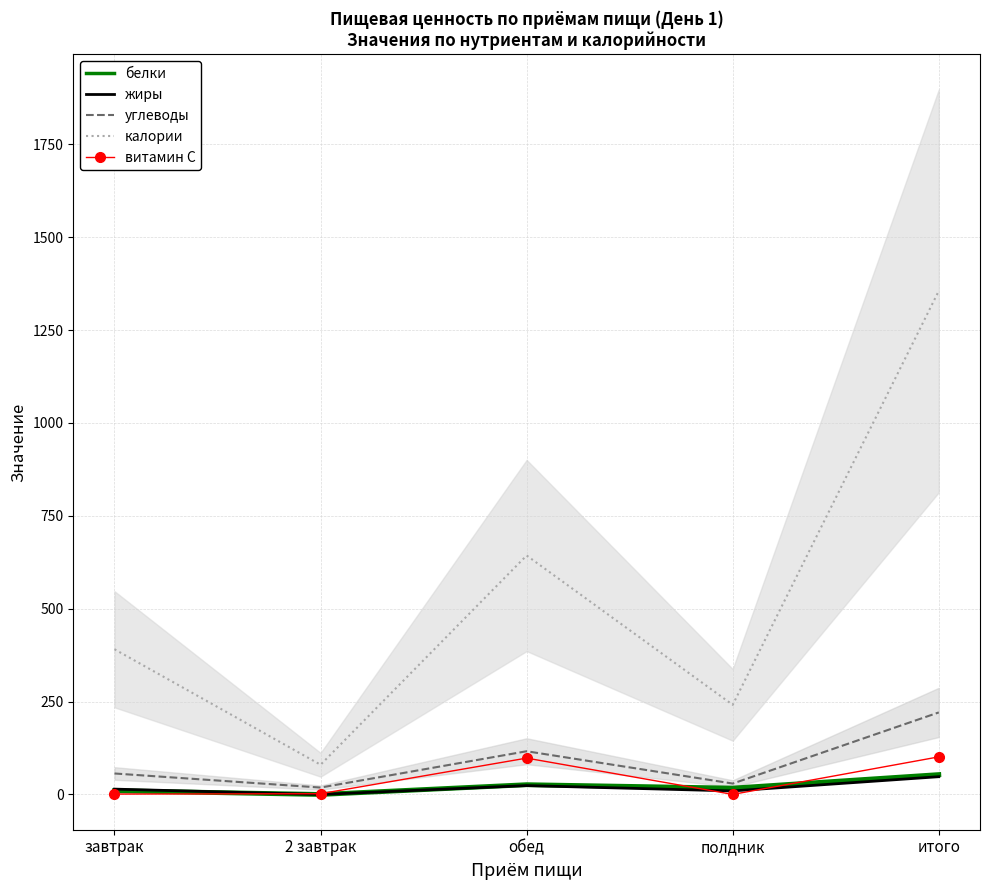

At which category is the sum across all series the highest?

итого